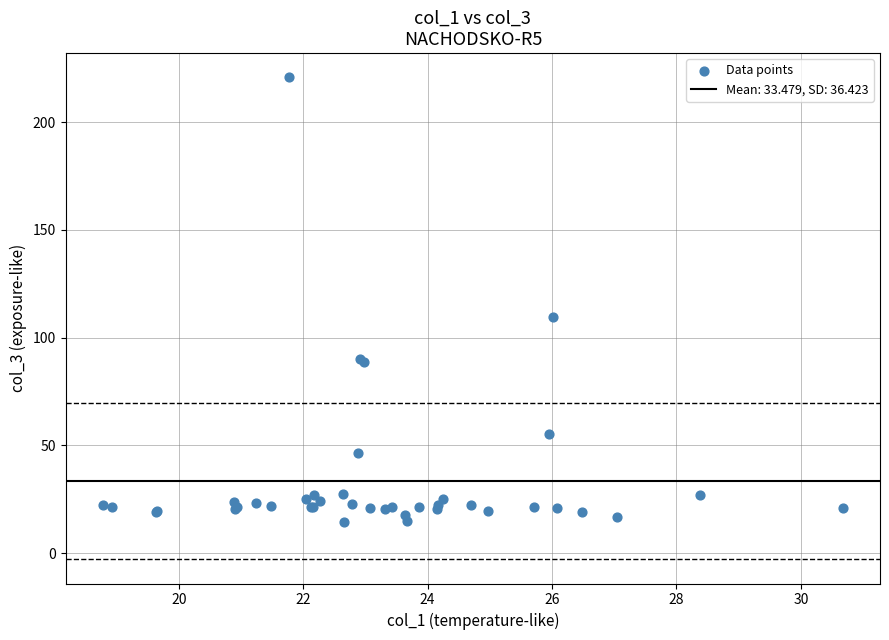

What Y value in the scatter plot is closest to 117?

109.6